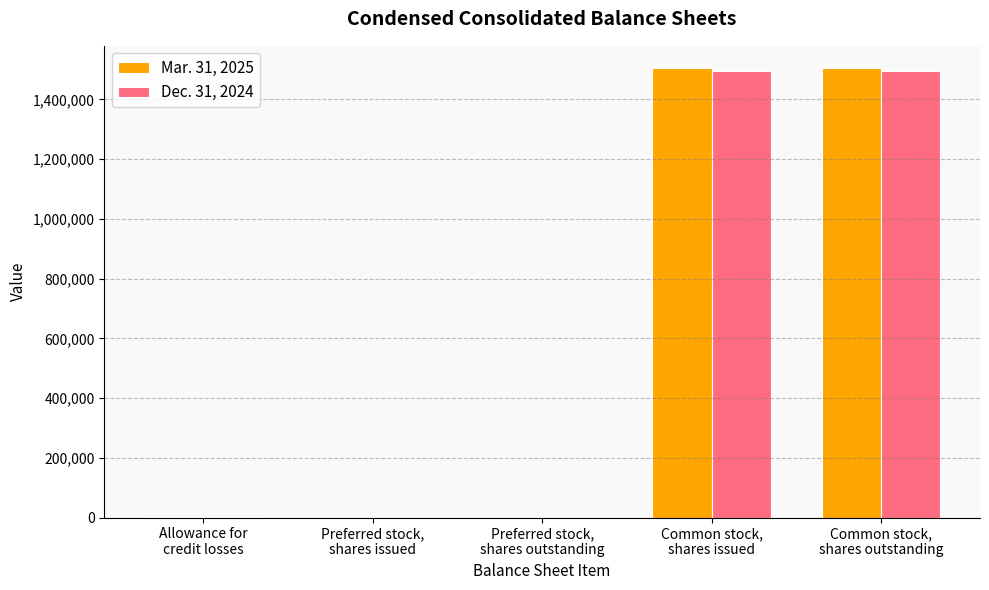

The value of Dec. 31, 2024 at Allowance for
credit losses is 995. True or false?

True